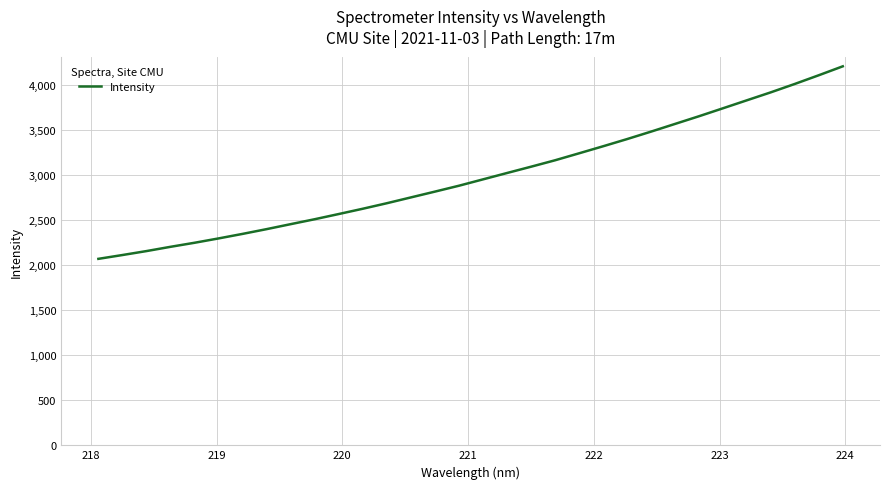

What is the minimum value shown in the chart?

2071.8